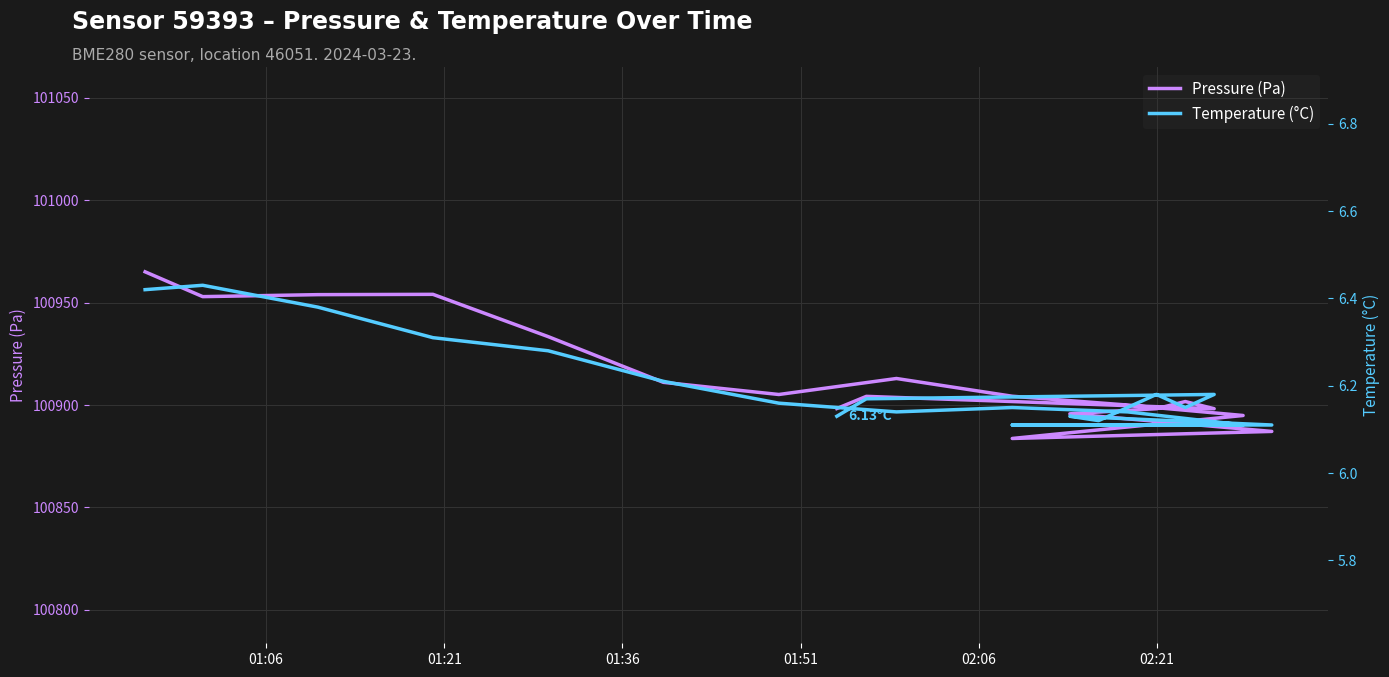

What is the difference between the maximum and minimum values in the Temperature (°C) series?

0.3